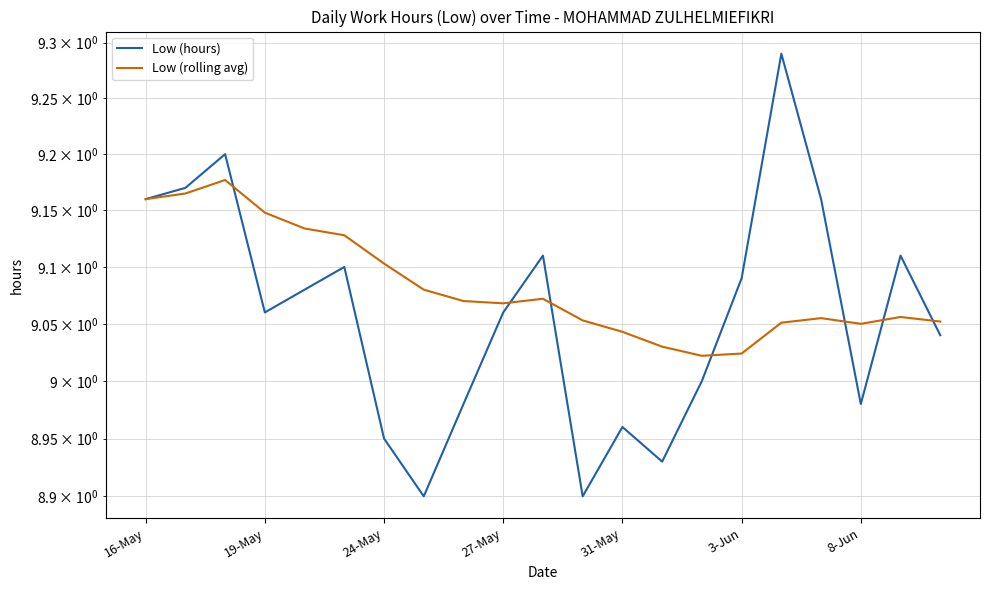

Which has a higher value, 8 or 17?

17